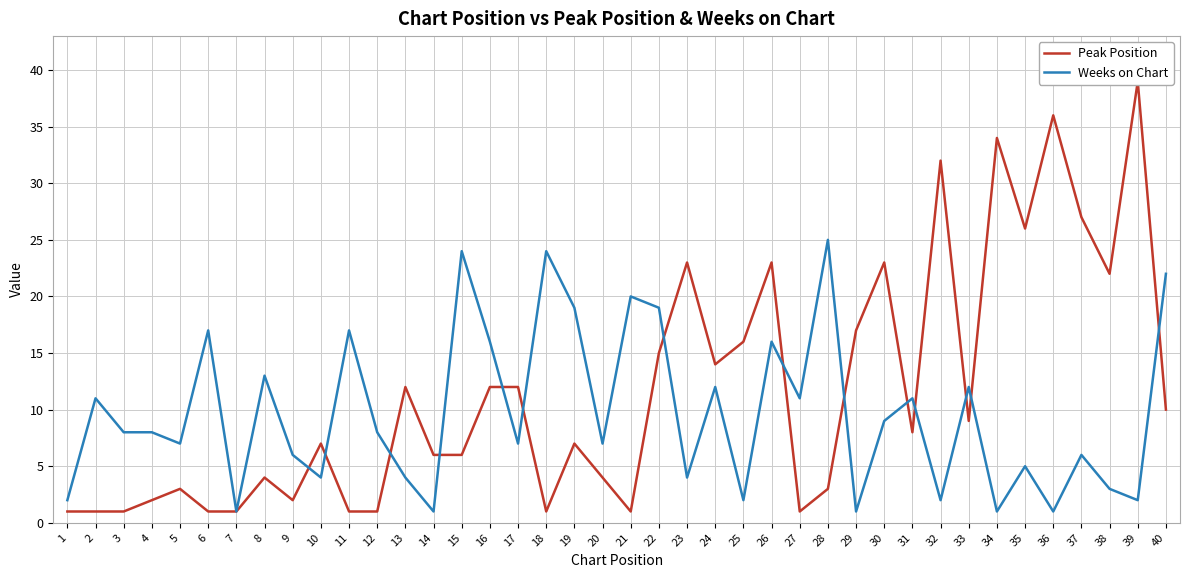

Which category has the highest value in the Weeks on Chart series?

28